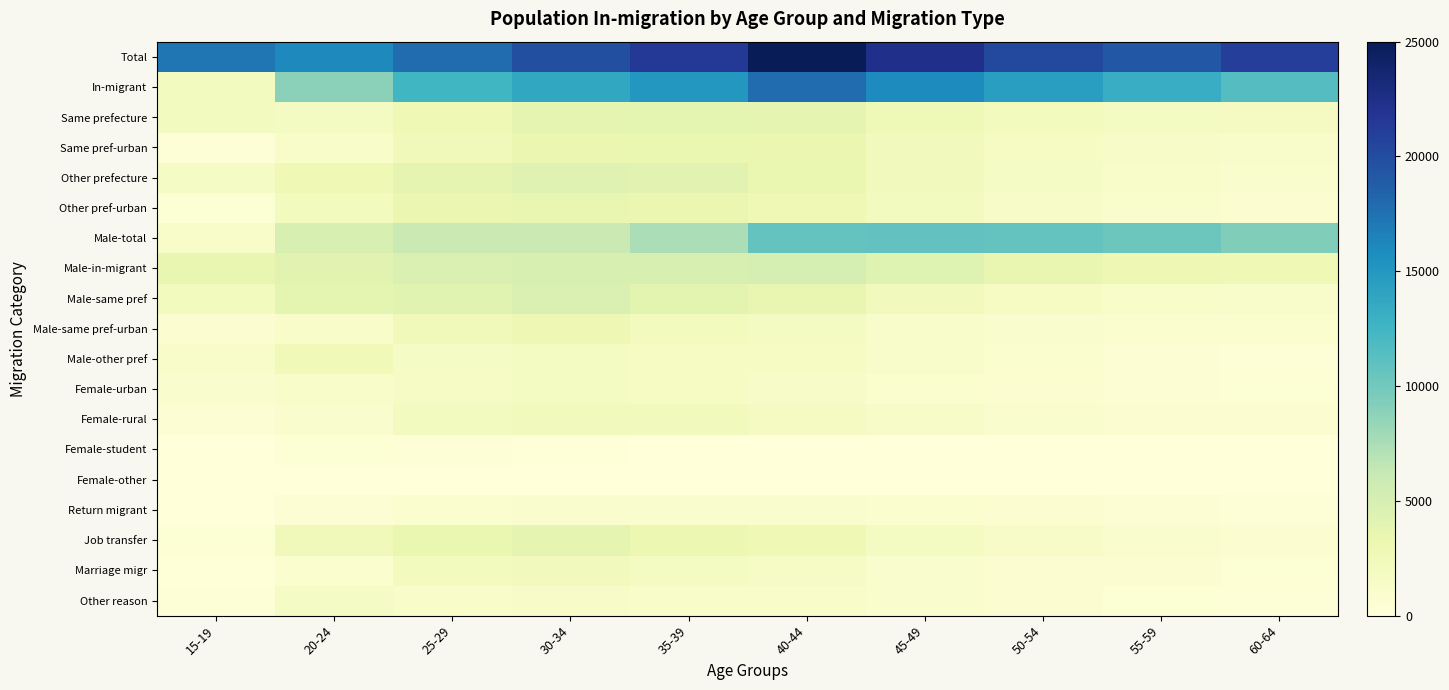

How many series are shown in this chart?

19